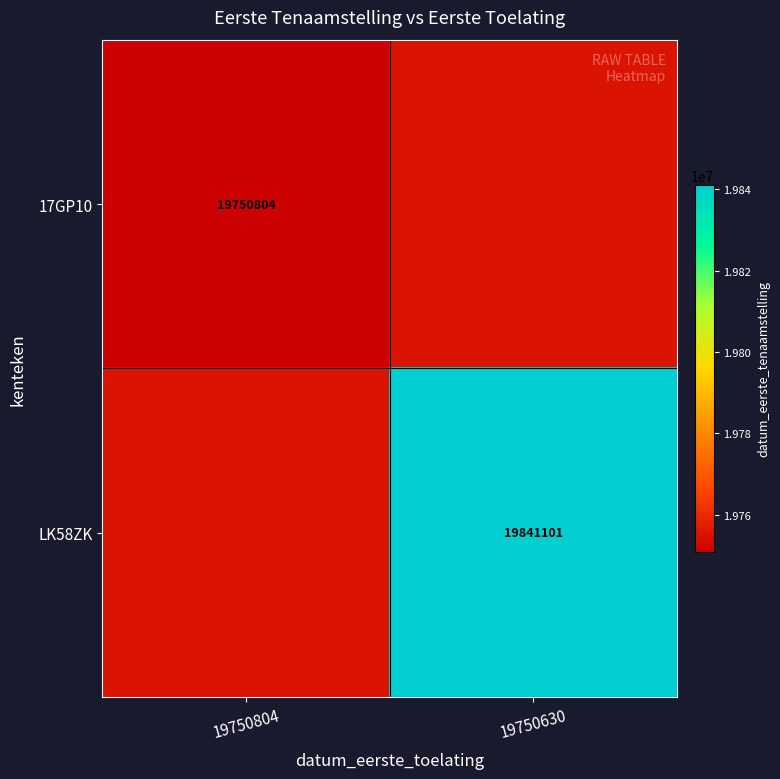

Is the value of 17GP10 at 19750804 greater than the value of LK58ZK at 19750630?

No